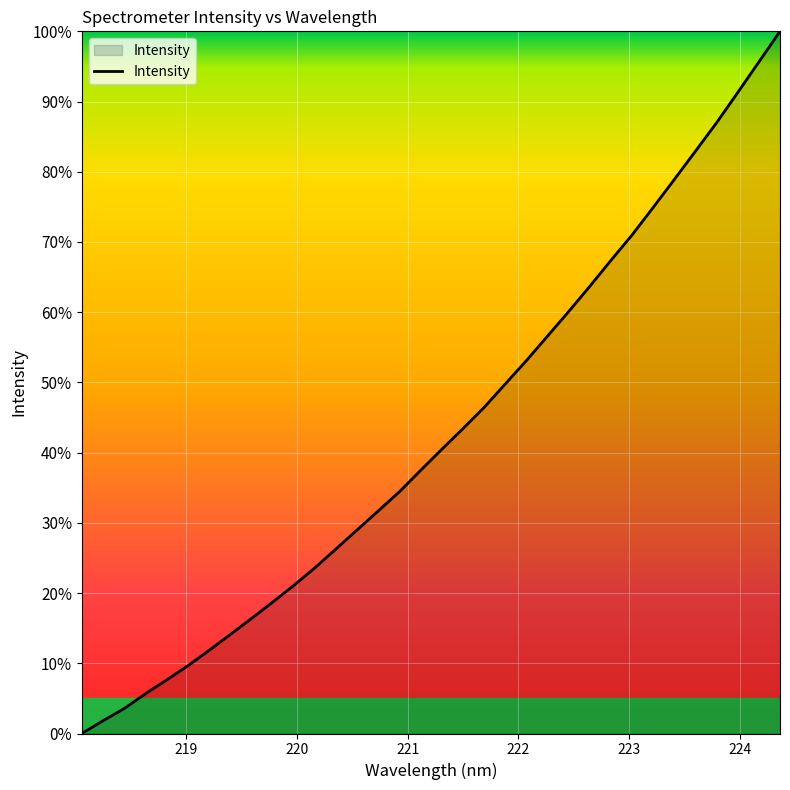

What is the maximum value shown in the chart?

100.0